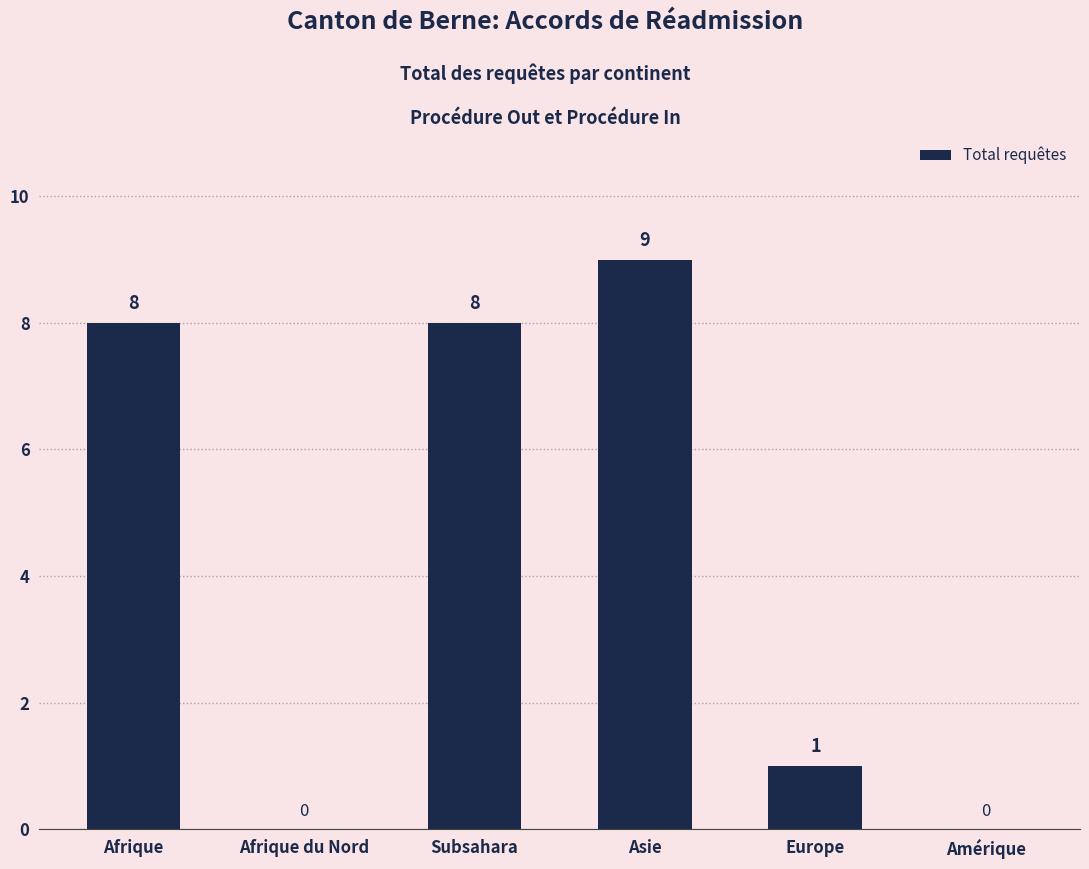

Reading left to right, transcribe all the data shown in this chart.

Afrique=8	Afrique du Nord=0	Subsahara=8	Asie=9	Europe=1	Amérique=0